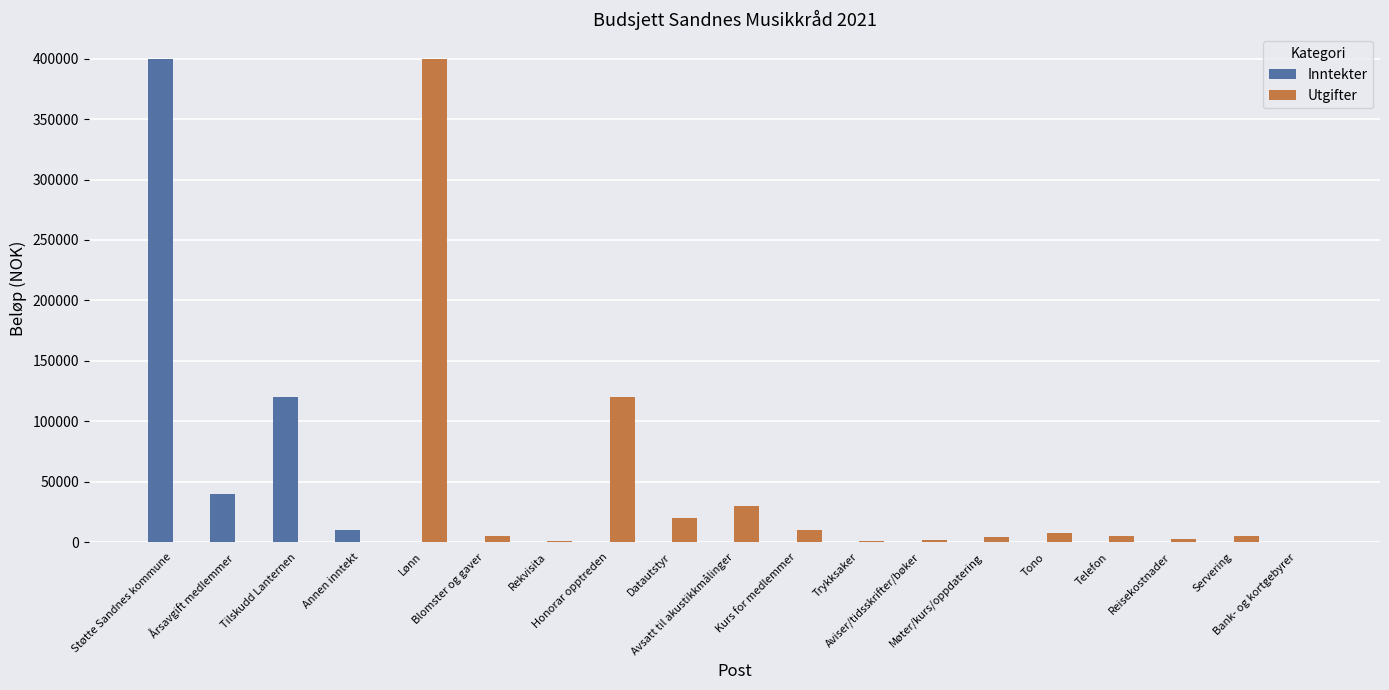

What is the greatest value displayed?

400000